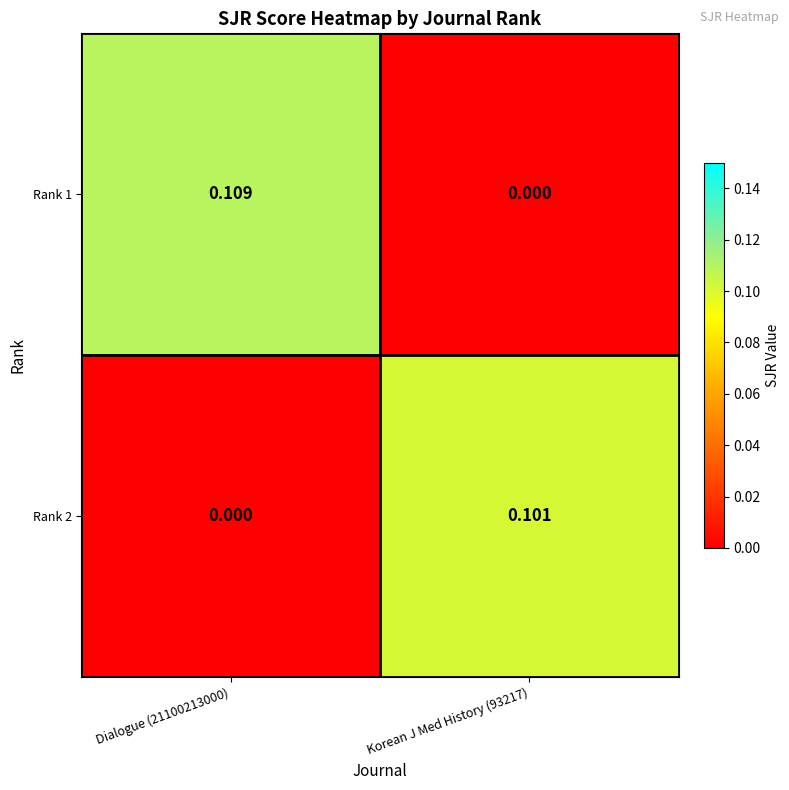

How many values in the Rank 2 series exceed 0?

1